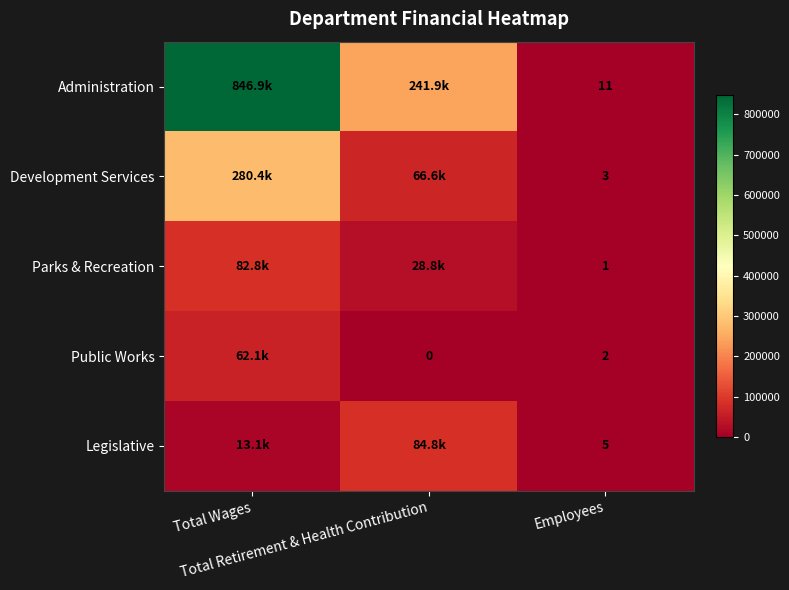

Is the value of Development Services at Total Retirement & Health Contribution greater than the value of Parks & Recreation at Employees?

Yes